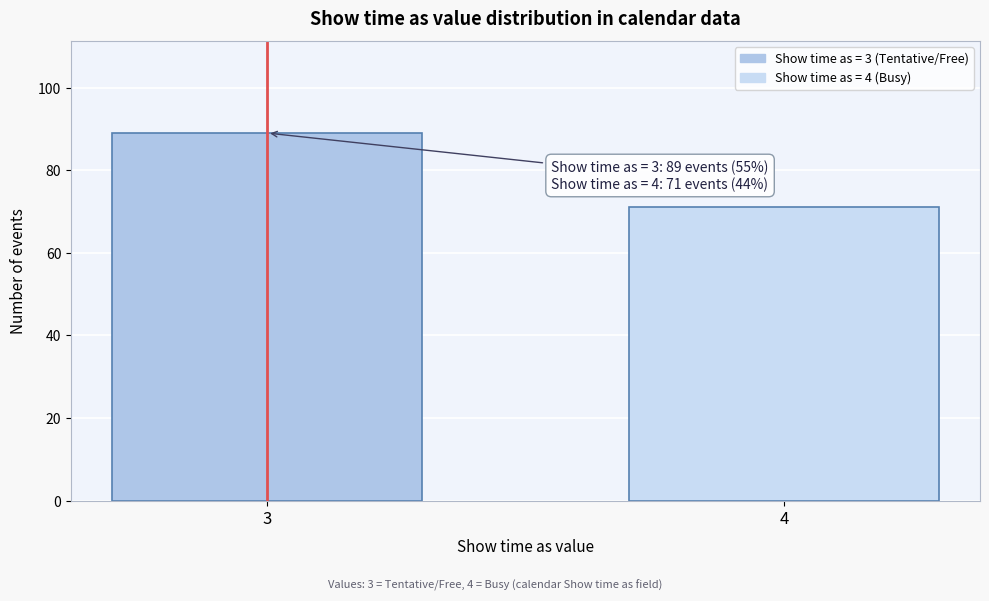

Reading right to left, extract all data points from this chart.

71	89